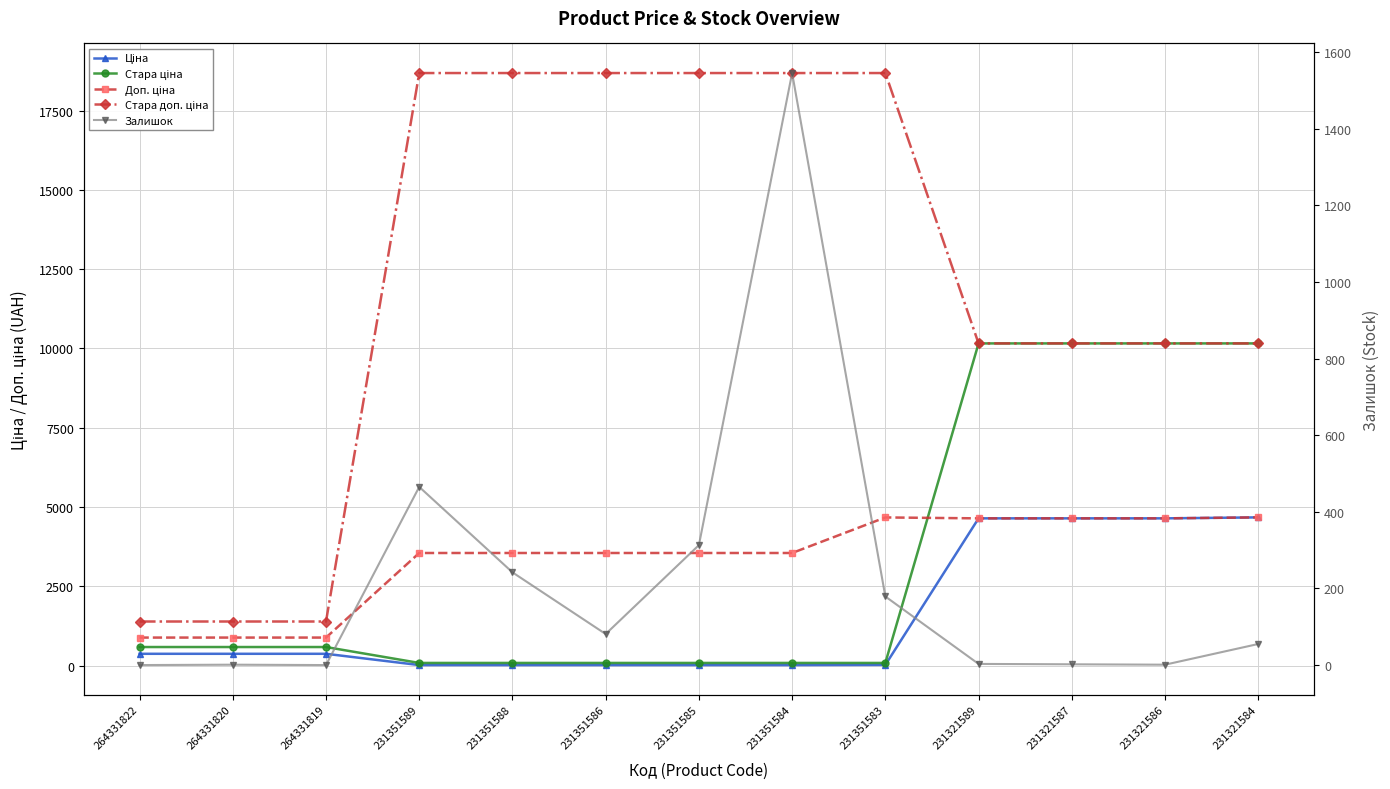

Rank the categories by Залишок value from lowest to highest.

264331822, 264331819, 264331820, 231321586, 231321587, 231321589, 231321584, 231351586, 231351583, 231351588, 231351585, 231351589, 231351584